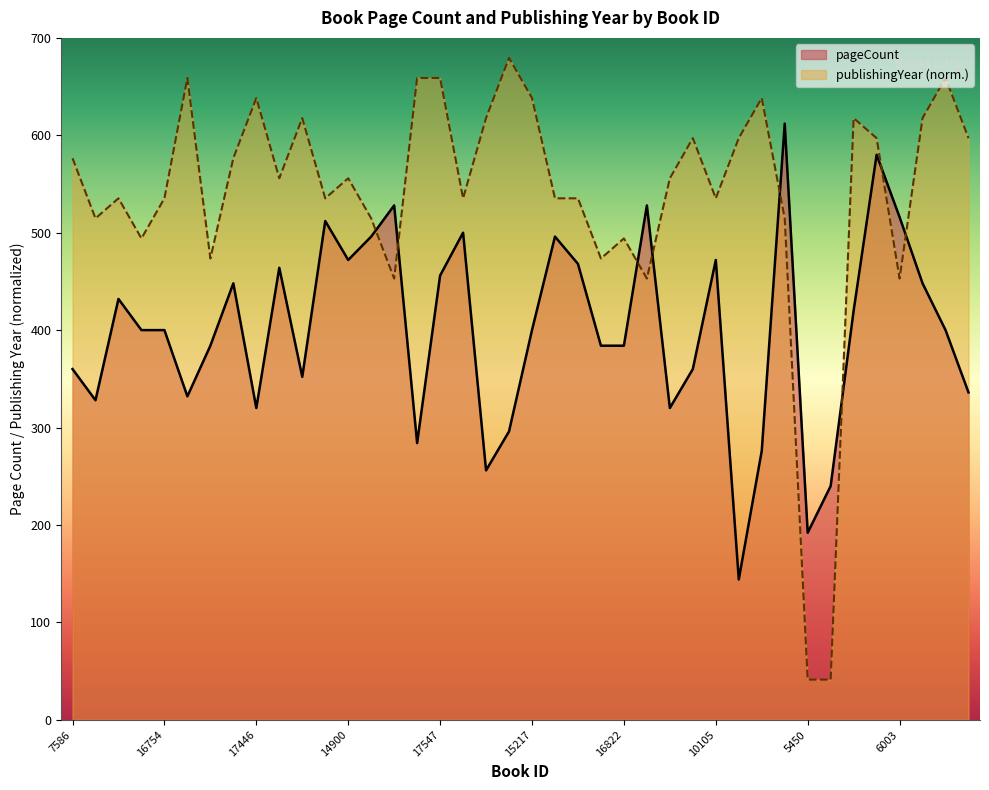

How many times do publishingYear and pageCount cross each other?

8